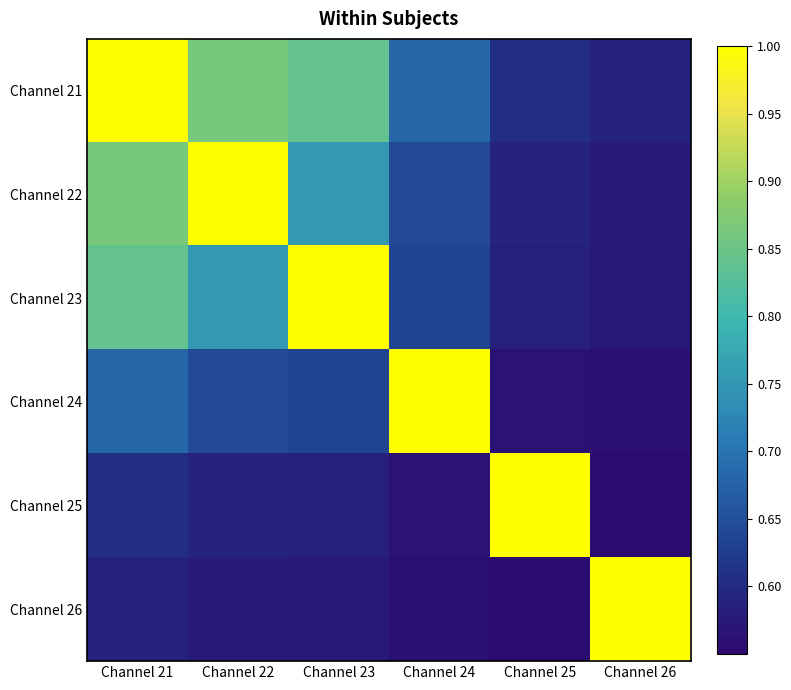

Reading left to right, transcribe all the data shown in this chart.

Channel 21: Channel 21=1.0	Channel 22=0.9	Channel 23=0.8	Channel 24=0.7	Channel 25=0.6	Channel 26=0.6
Channel 22: Channel 21=0.9	Channel 22=1.0	Channel 23=0.8	Channel 24=0.6	Channel 25=0.6	Channel 26=0.6
Channel 23: Channel 21=0.8	Channel 22=0.8	Channel 23=1.0	Channel 24=0.6	Channel 25=0.6	Channel 26=0.6
Channel 24: Channel 21=0.7	Channel 22=0.6	Channel 23=0.6	Channel 24=1.0	Channel 25=0.6	Channel 26=0.6
Channel 25: Channel 21=0.6	Channel 22=0.6	Channel 23=0.6	Channel 24=0.6	Channel 25=1.0	Channel 26=0.6
Channel 26: Channel 21=0.6	Channel 22=0.6	Channel 23=0.6	Channel 24=0.6	Channel 25=0.6	Channel 26=1.0